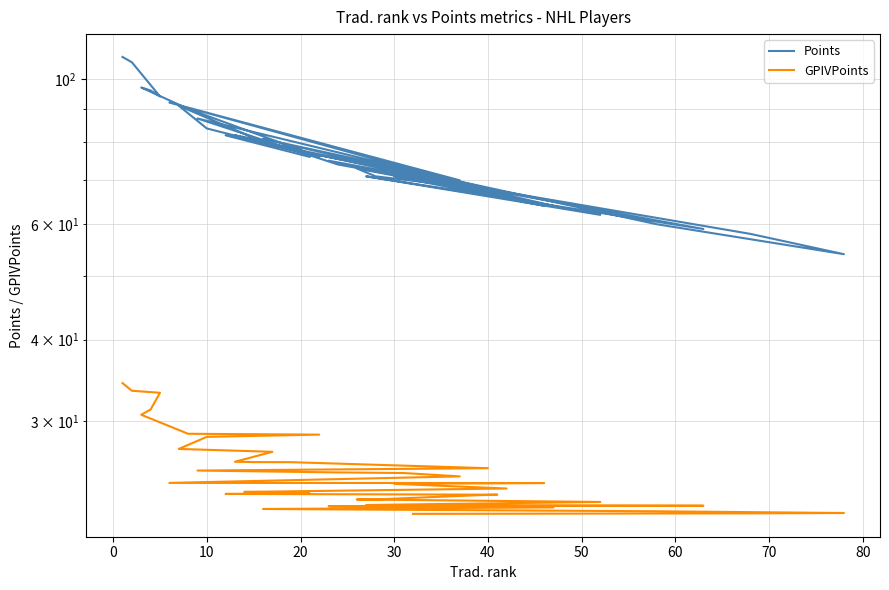

The GPIVPoints series shows 11.3 at 39. True or false?

False